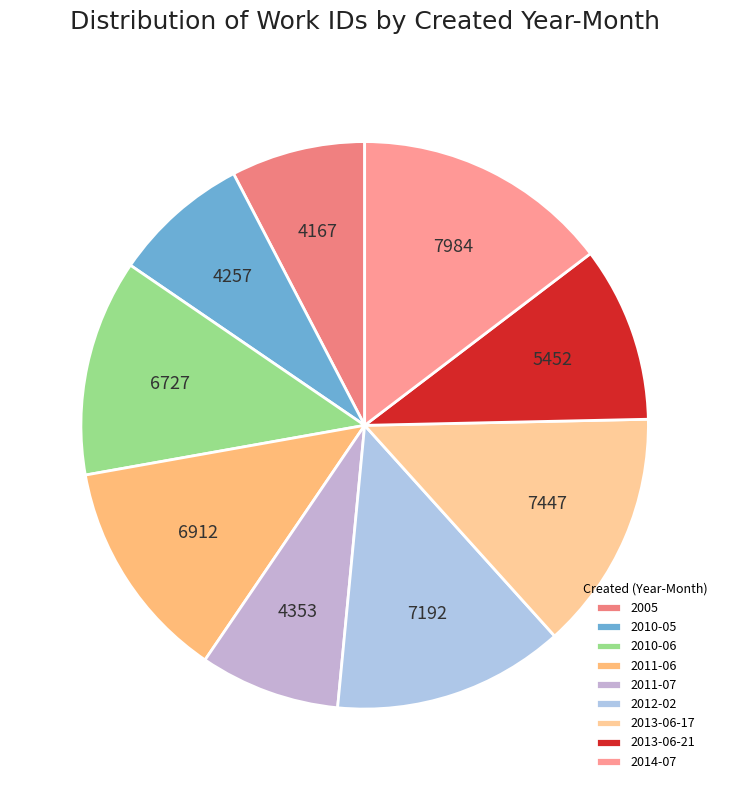

Combined, what portion of the pie is 2013-06-21 and 2014-07?

24.7%